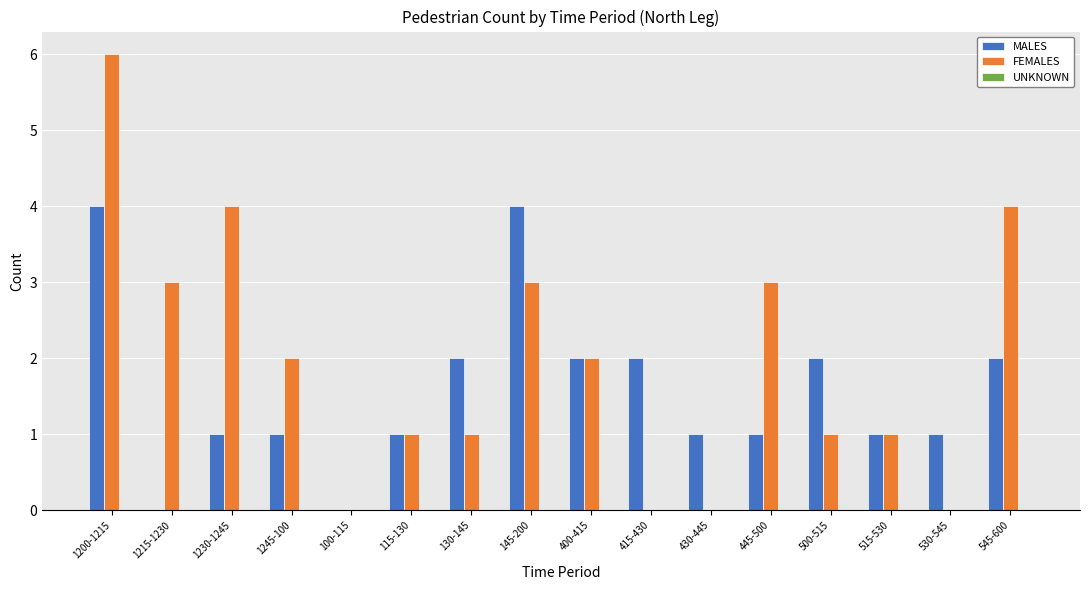

True or false: MALES has a value of -2 at 100-115.

False